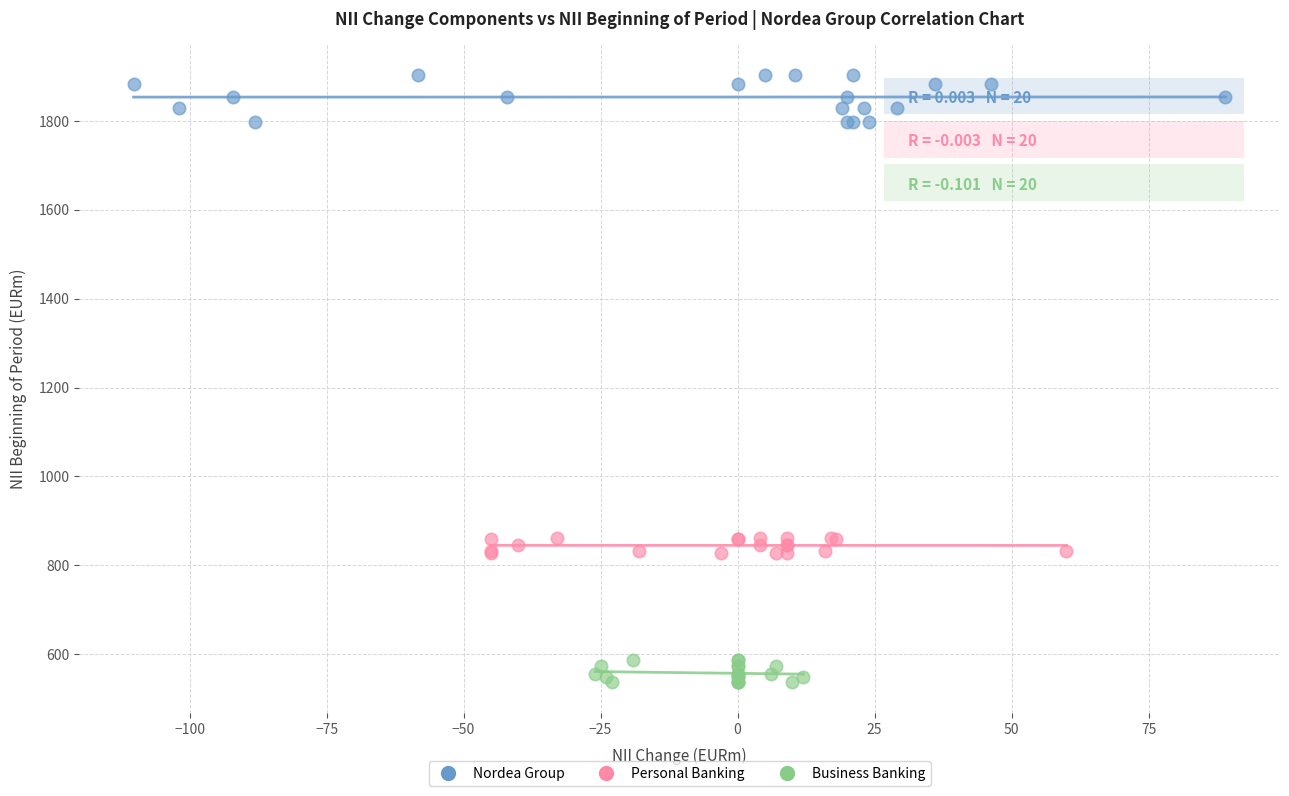

Which series reaches the maximum Y coordinate?

Nordea Group